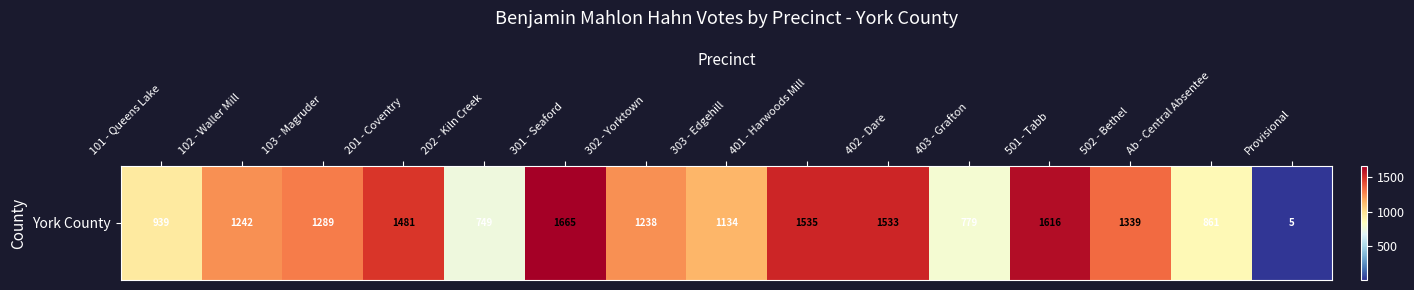

The value at Provisional is 1. True or false?

False